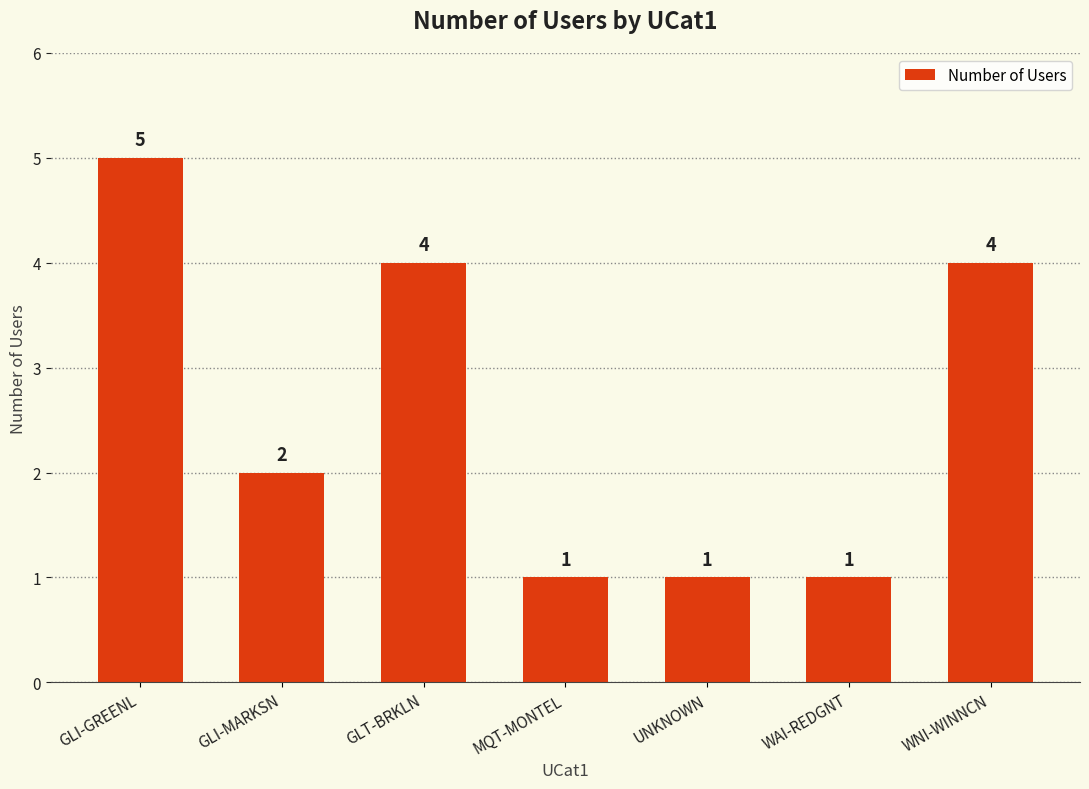

What is the value of the 7th bar from the left?

4